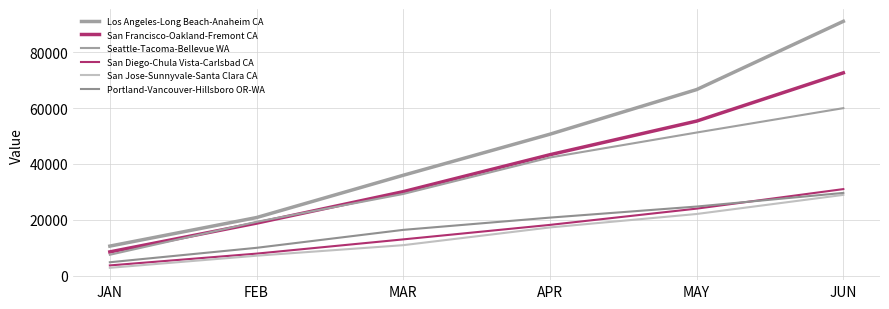

How many lines are shown in the chart?

6